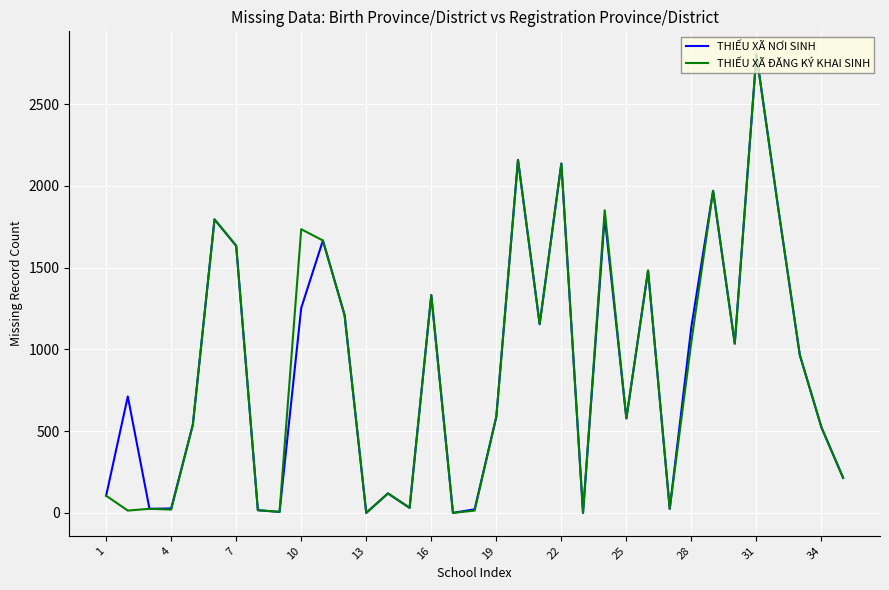

What are all the series names shown in the legend?

THIẾU XÃ NƠI SINH, THIẾU XÃ ĐĂNG KÝ KHAI SINH